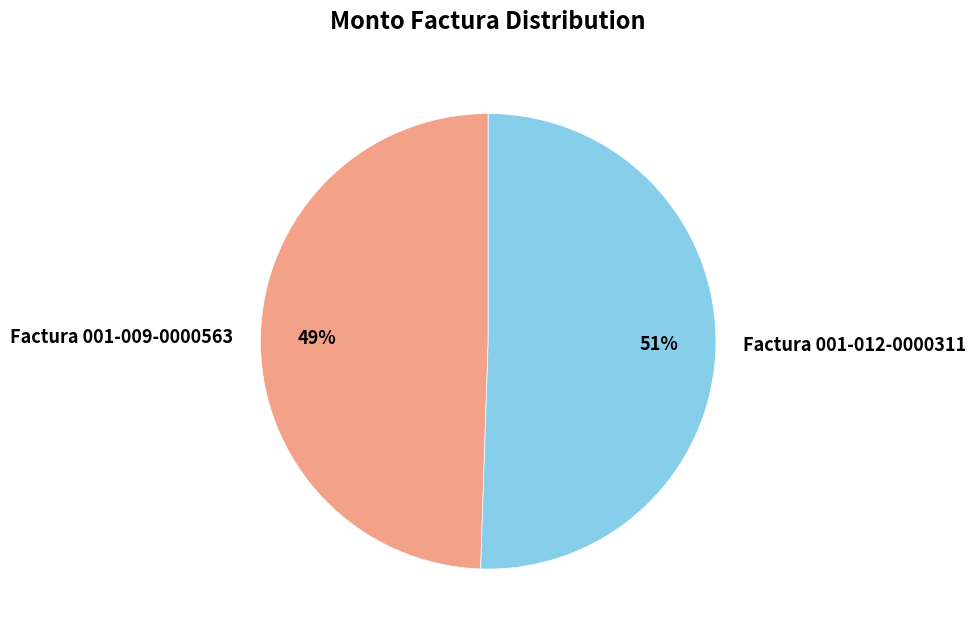

Combined, do Factura 001-009-0000563 and Factura 001-012-0000311 account for over 50%?

Yes